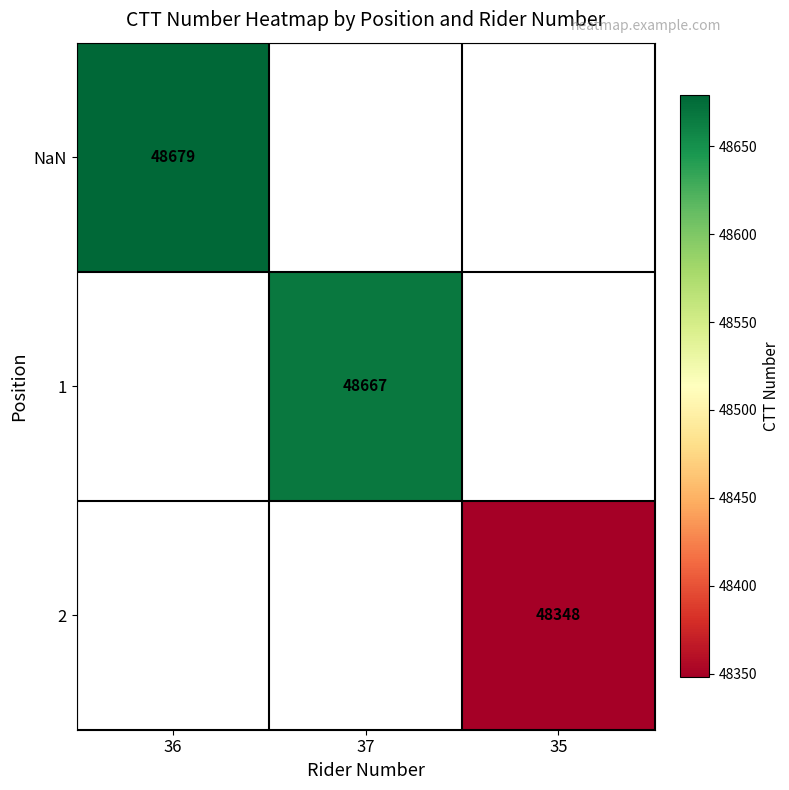

How many categories are shown in the chart?

3